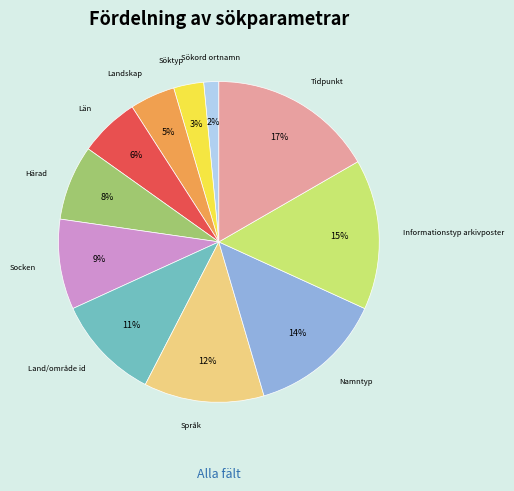

To the nearest percent, what is the average slice percentage?

9%